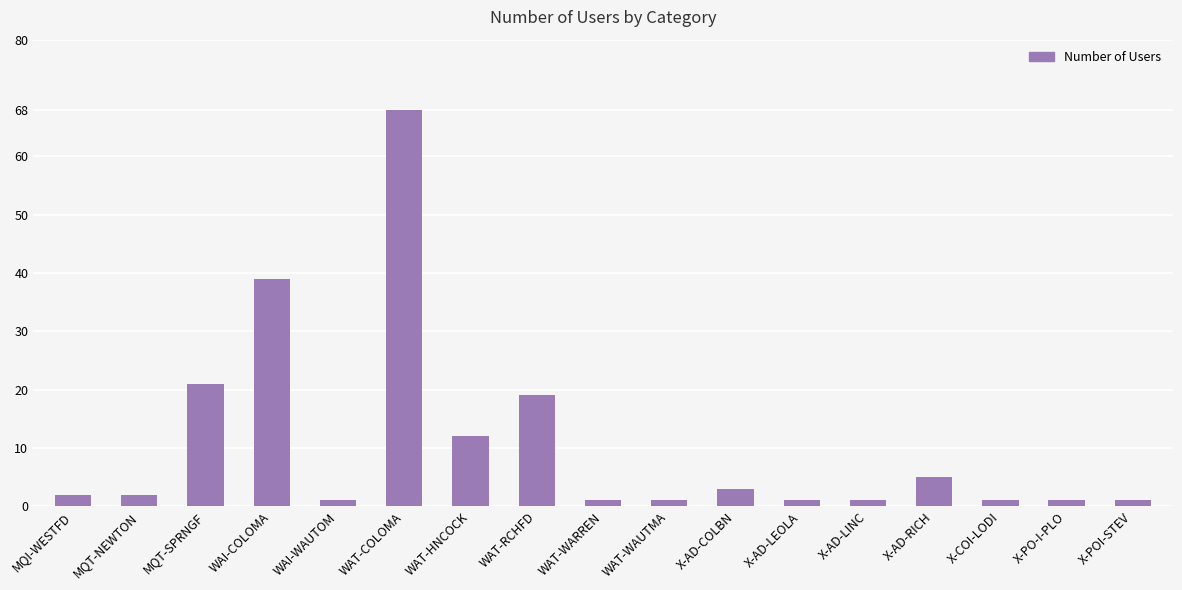

Is it true that the value at X-COI-LODI is 1?

True